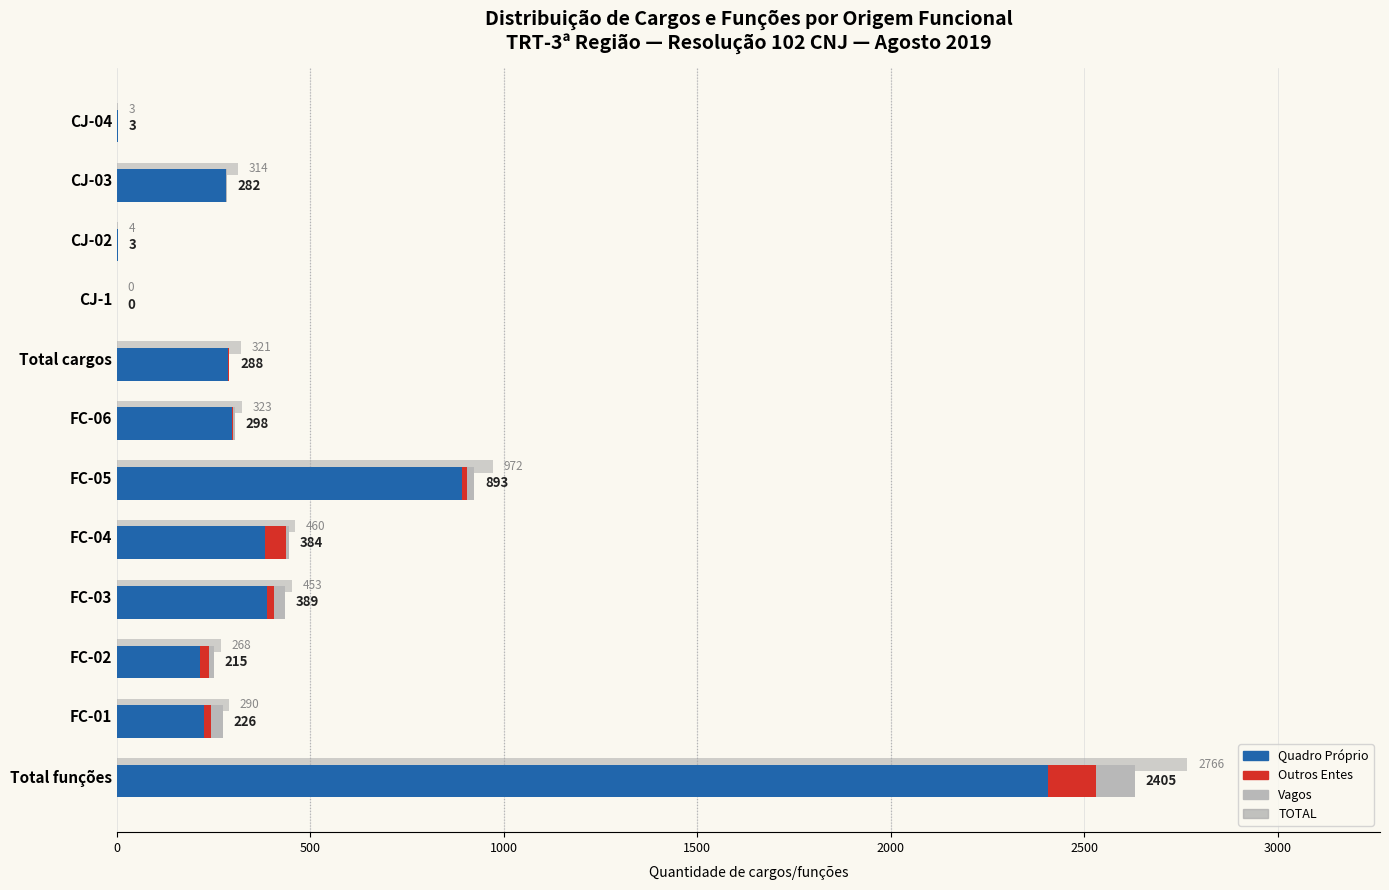

How many bars are there in each group?

4